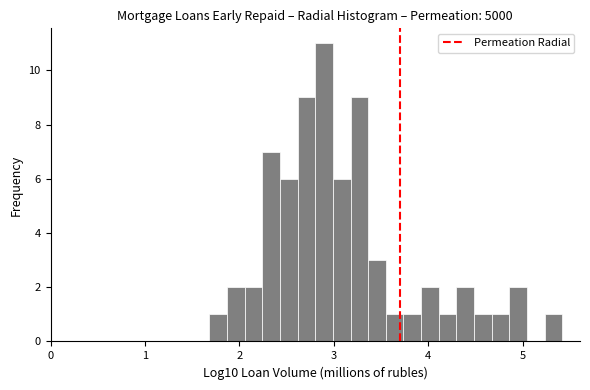

Read against the x-axis, roughly where is the centre of the tallest bar?

2.9